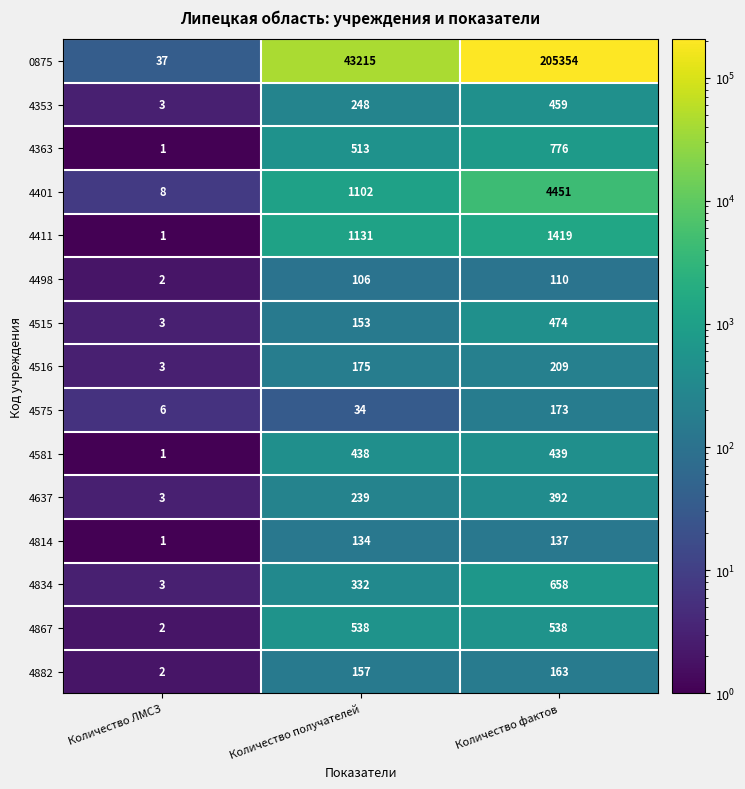

What is the difference between the 4498 values at Количество получателей and Количество ЛМСЗ?

104